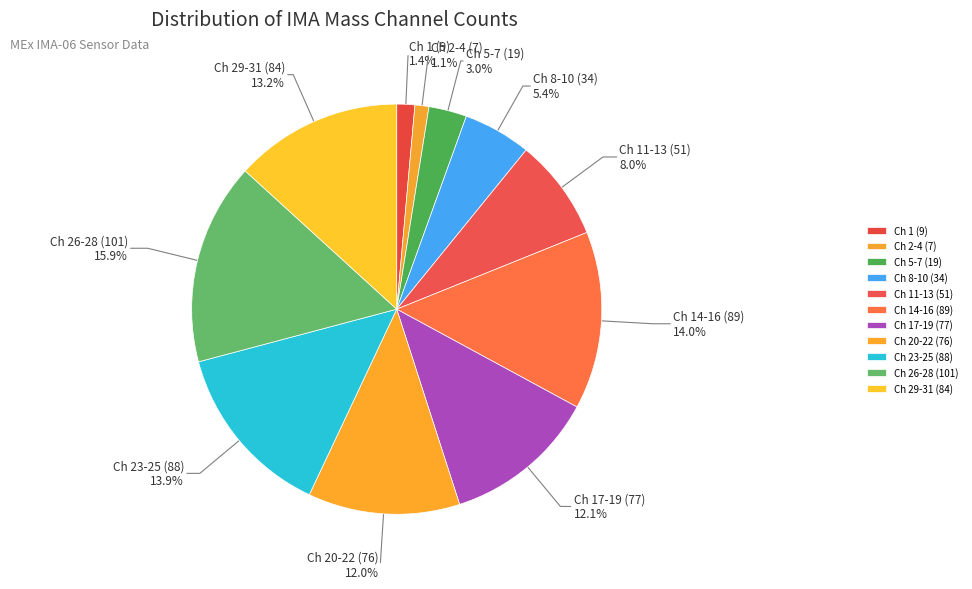

Do Ch 11-13 (51) and Ch 2-4 (7) together represent more than half of the pie?

No